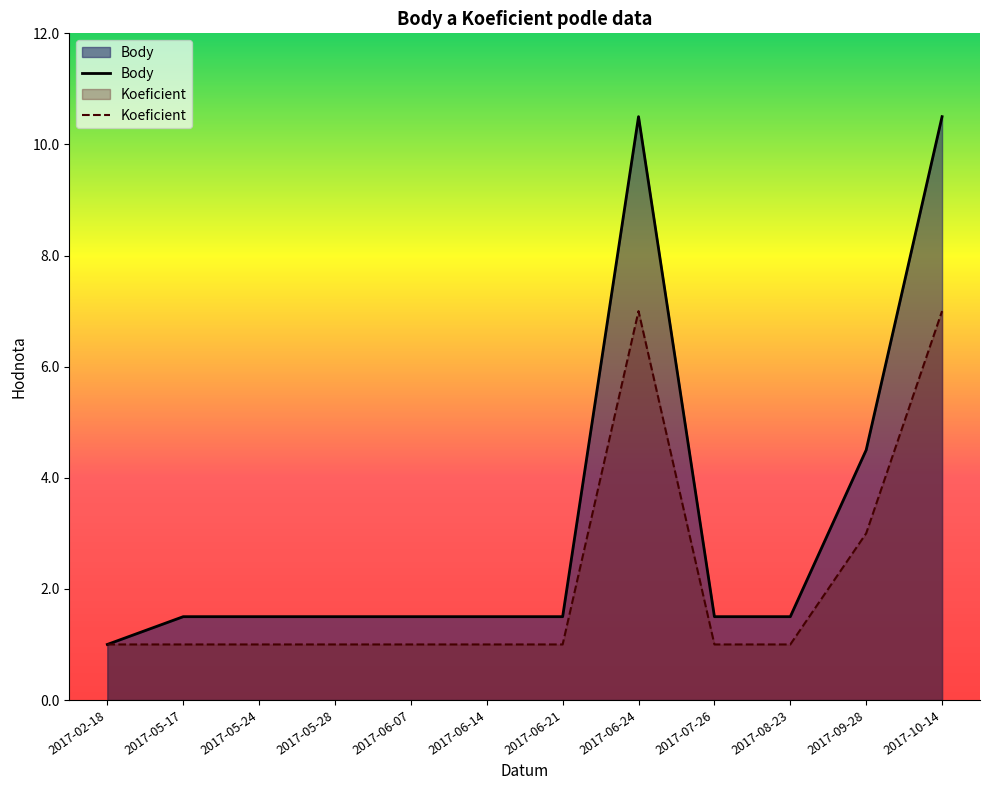

At which label is Body closest to 5?

2017-09-28